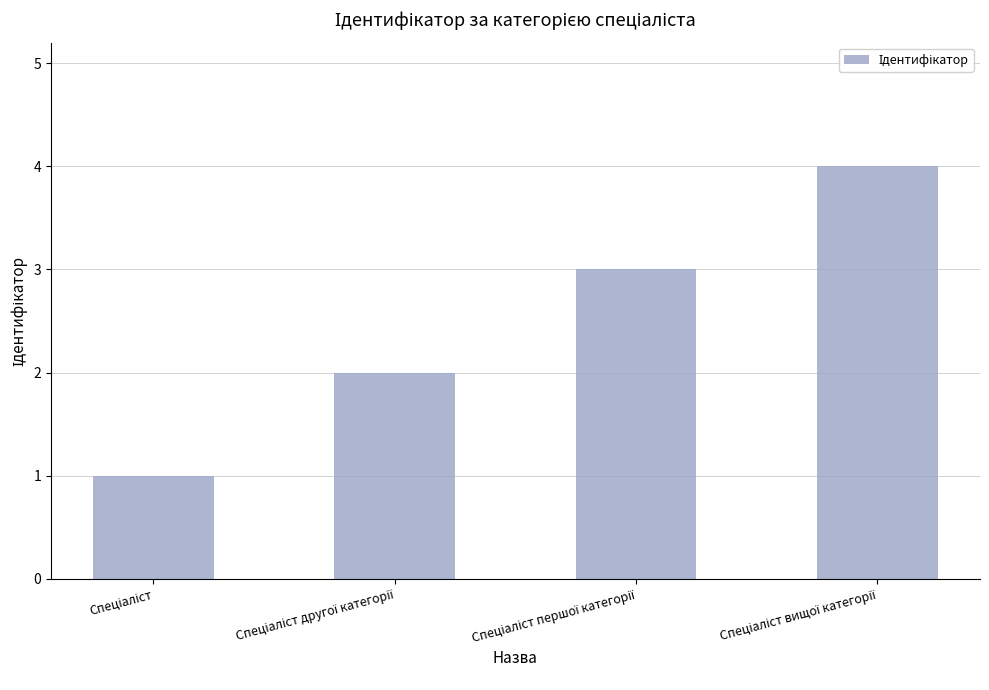

What is the smallest value displayed?

1